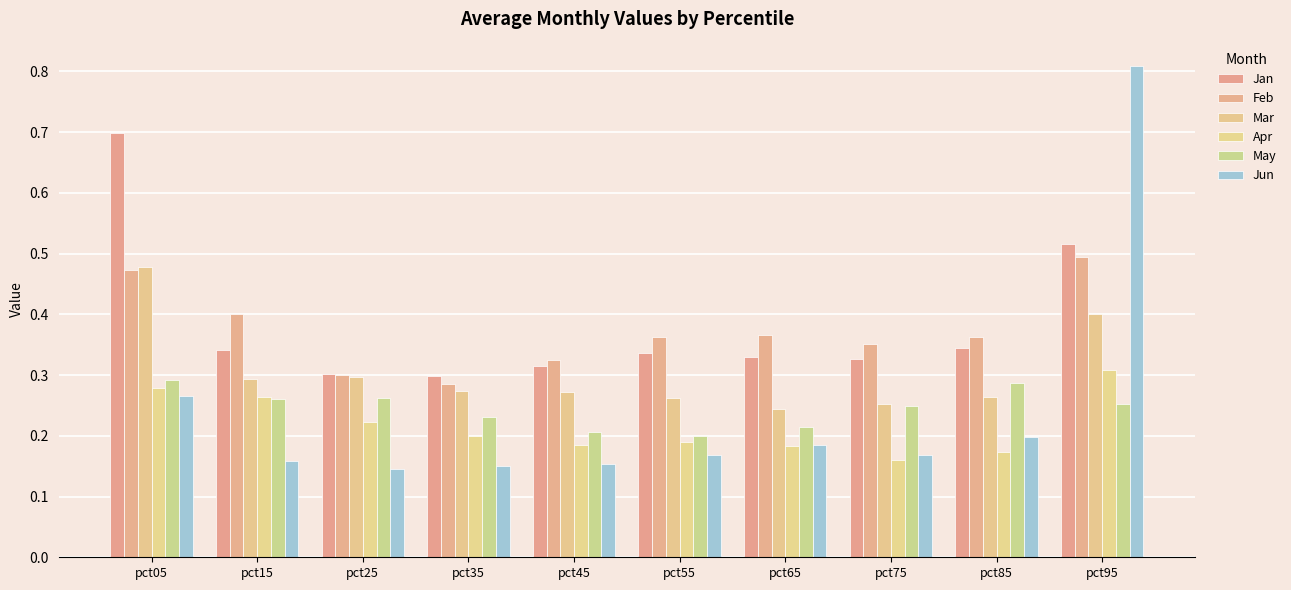

How many series are shown in this chart?

6